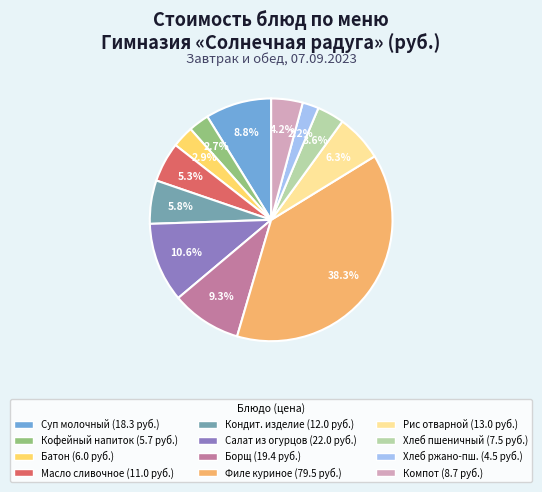

To the nearest percent, what is the average slice percentage?

8%